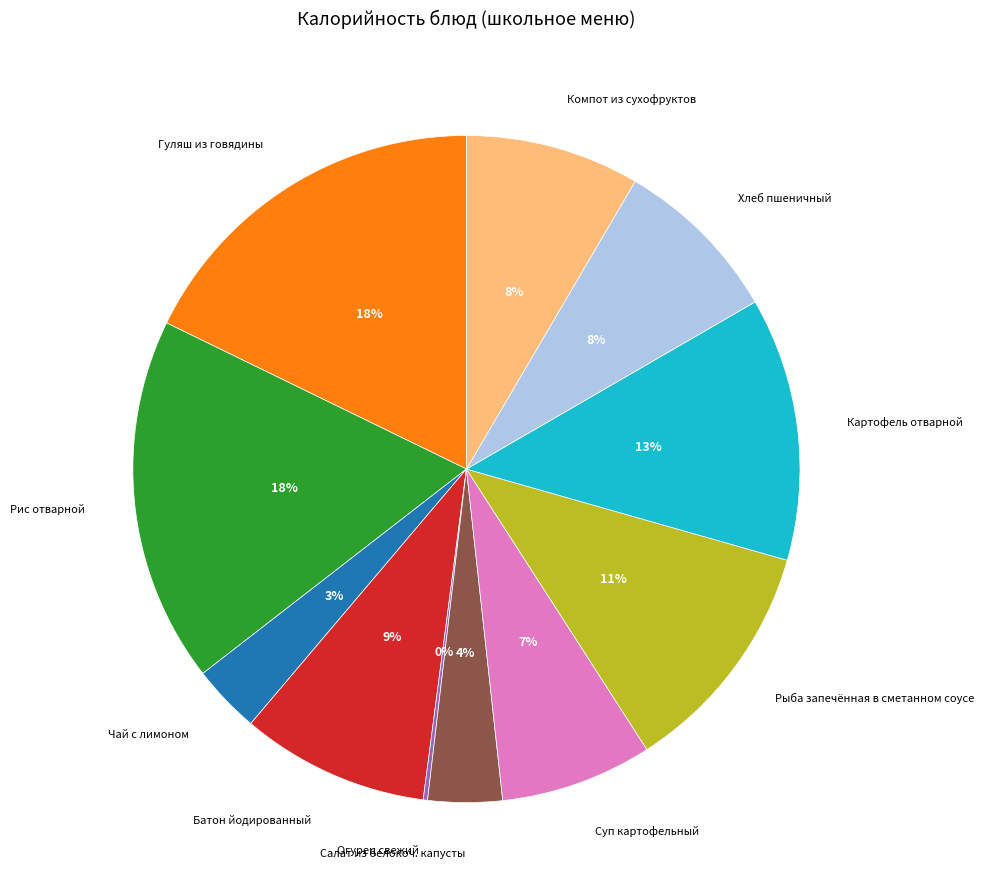

Which has a higher value, Рыба запечённая в сметанном соусе or Рис отварной?

Рис отварной